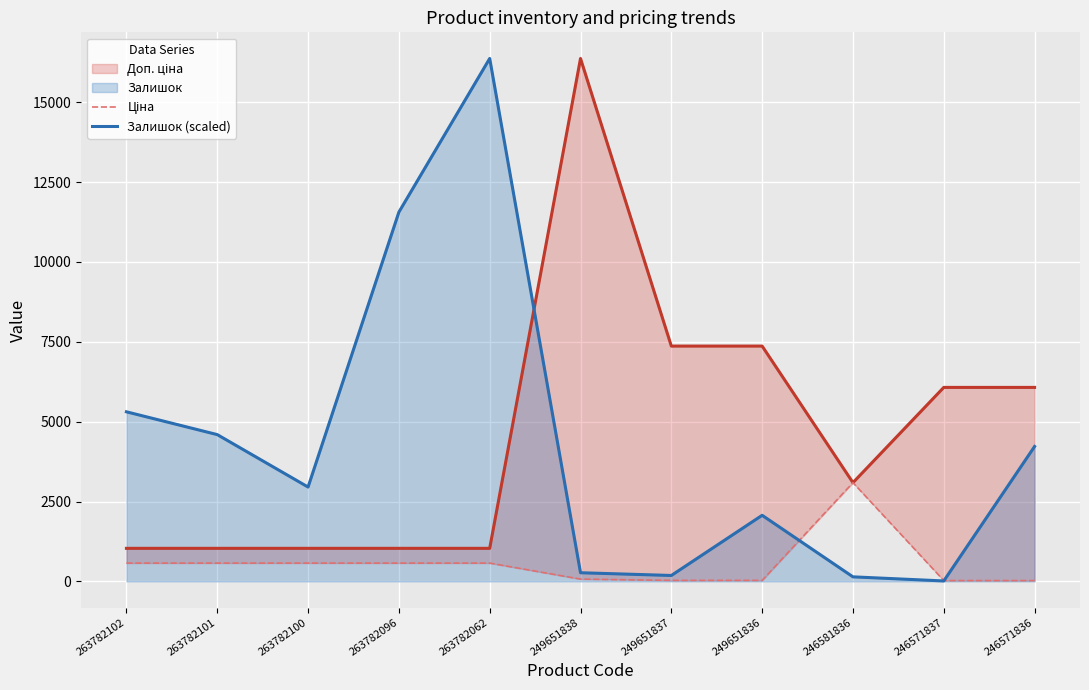

True or false: Залишок (scaled) and Ціна intersect in this chart.

True